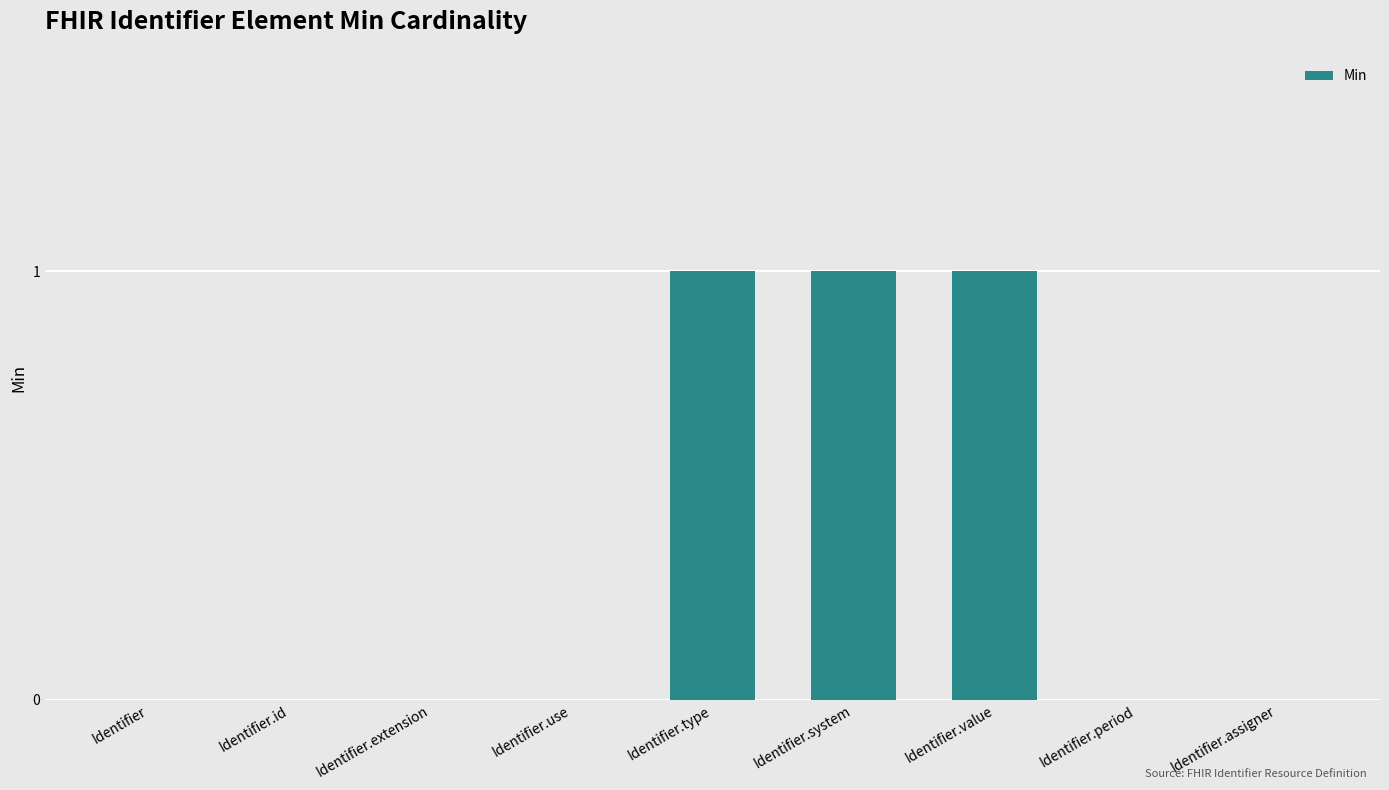

Is it true that the value at Identifier.extension is 0?

True